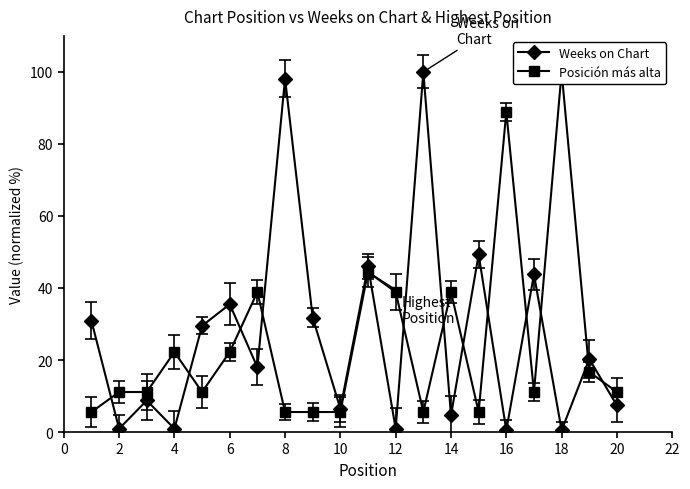

True or false: Weeks on Chart has more than 1 interior local peaks.

True